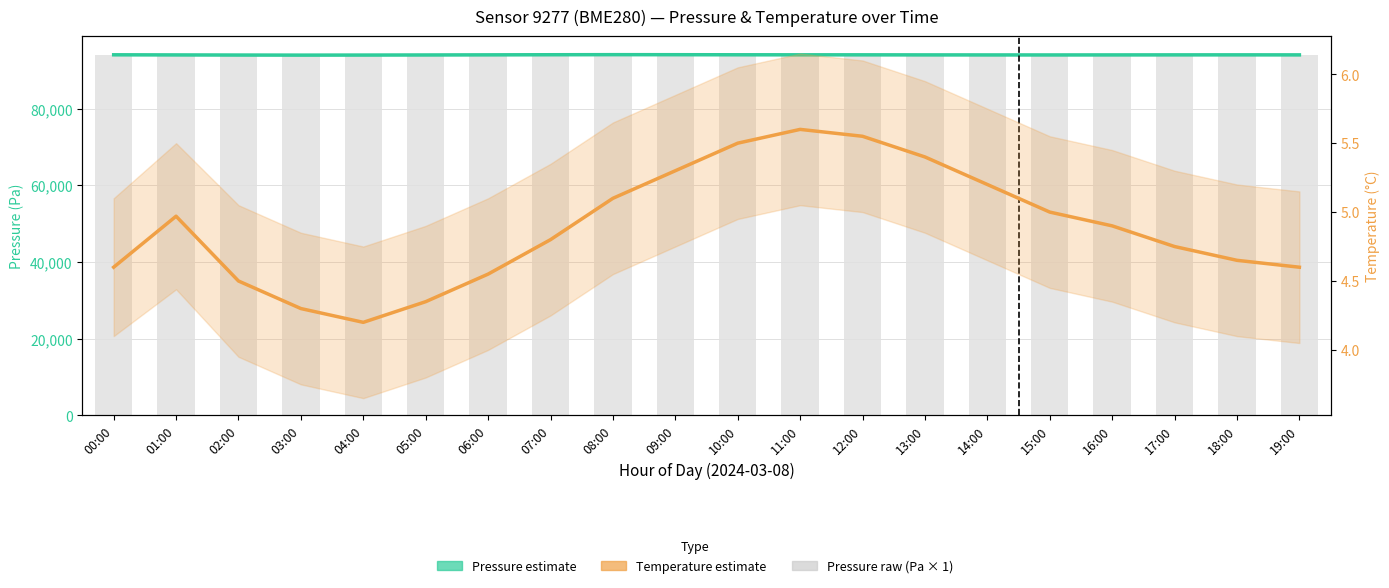

How many groups of bars are there?

20